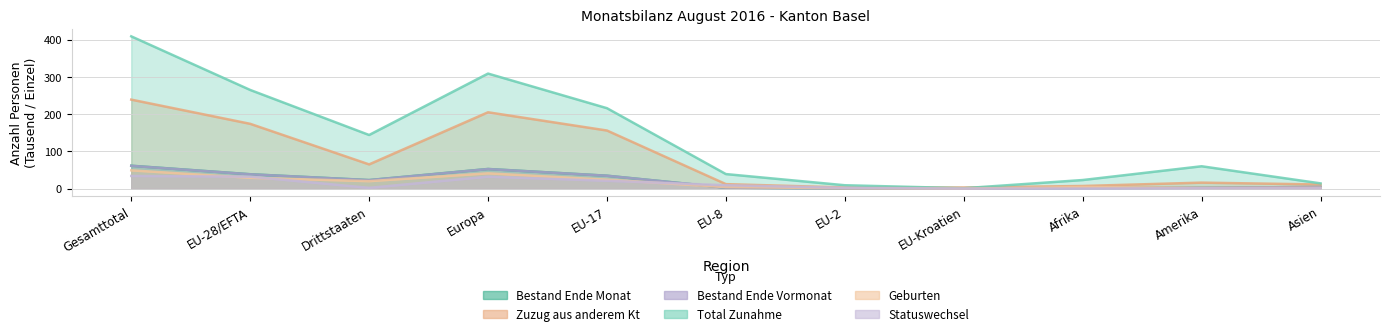

What is the difference between the maximum and minimum values in the Bestand Ende Vormonat series?

60.8